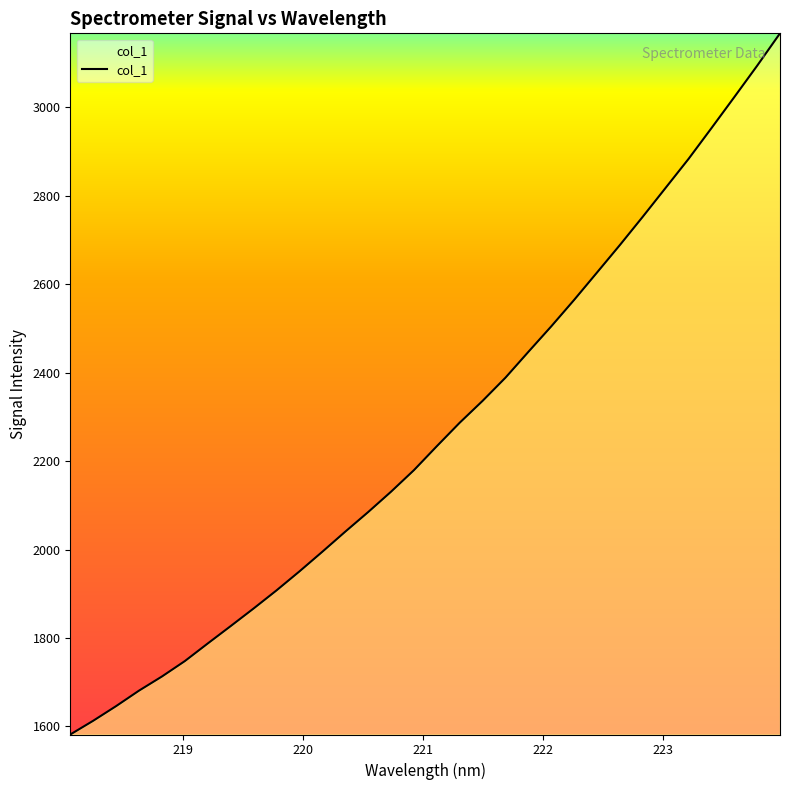

What is the difference between the maximum and minimum values?

1585.1